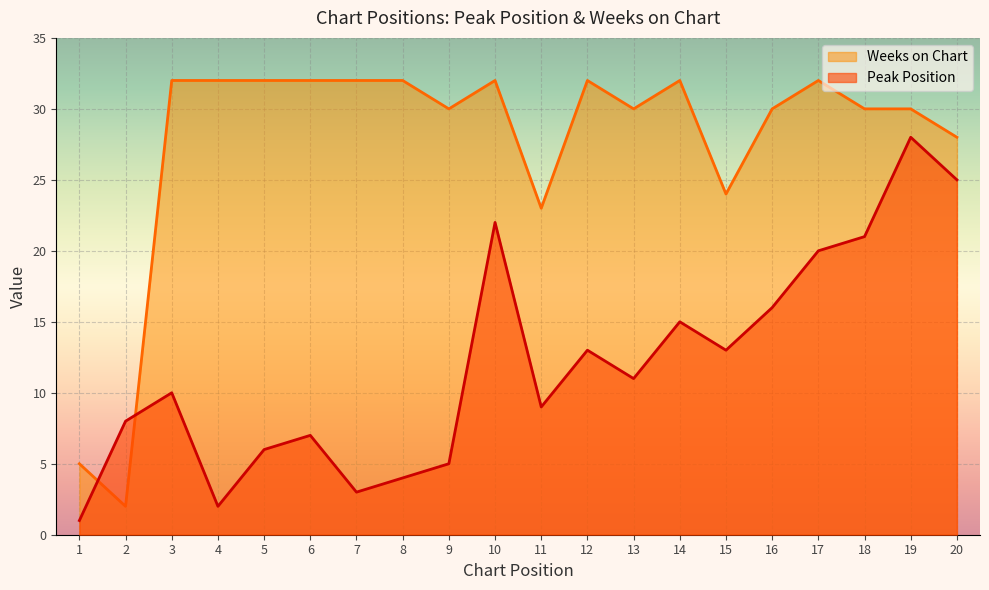

True or false: Weeks on Chart has more than 2 interior local peaks.

True